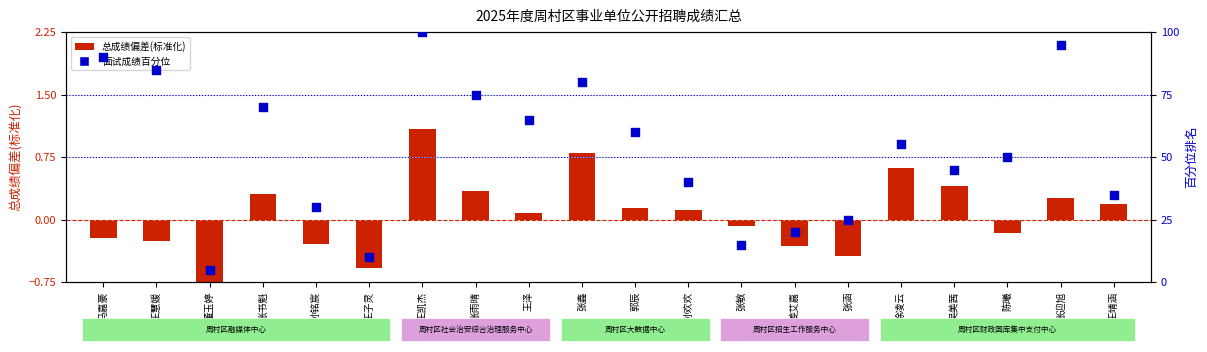

What is the change in value from 孙欢欢 to 张敏?

-25.0